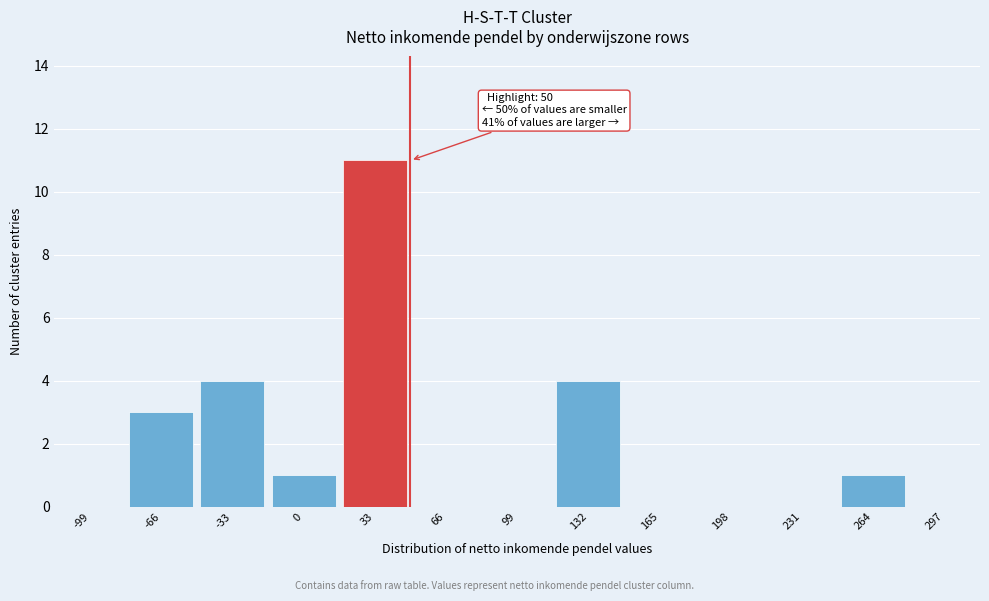

Reading right to left, what are all the values shown in this chart?

297=0	264=1	231=0	198=0	165=0	132=4	99=0	66=0	33=11	0=1	-33=4	-66=3	-99=0